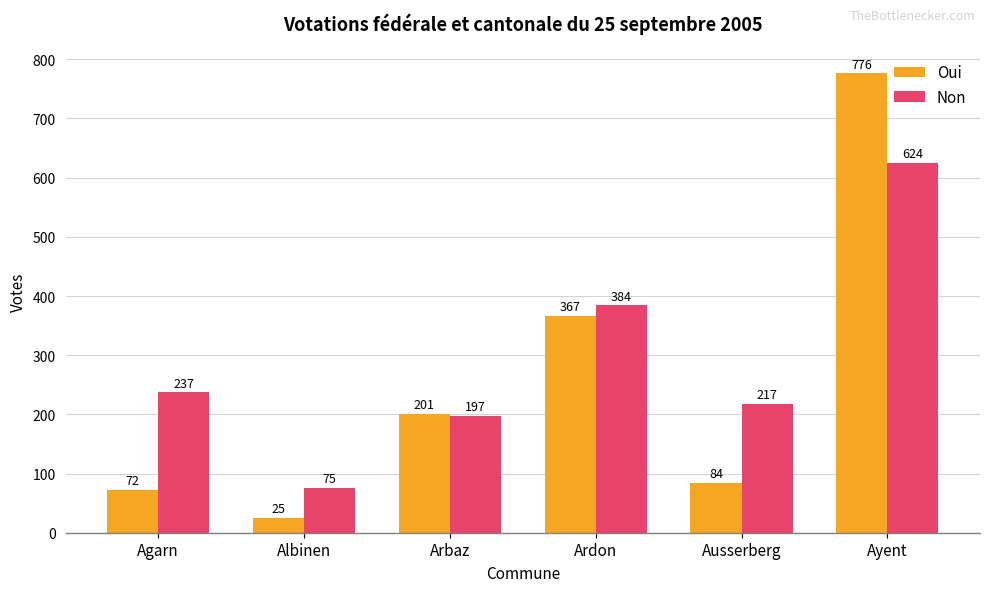

Reading right to left, what are all the values shown in this chart?

Oui: 776	84	367	201	25	72
Non: 624	217	384	197	75	237